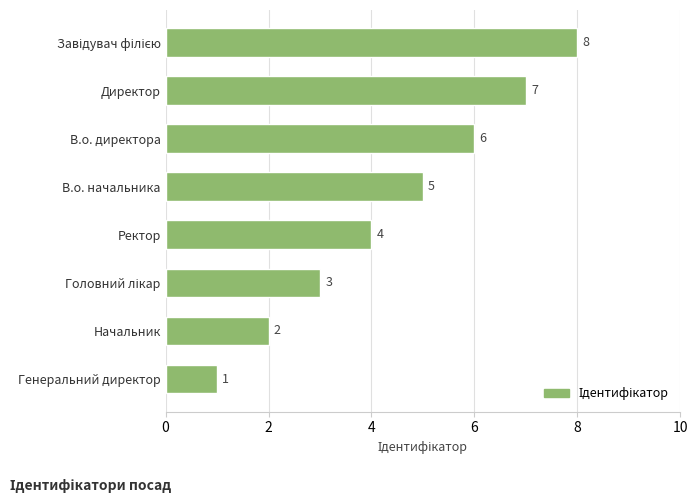

What is the change in value from Генеральний директор to В.о. начальника?

+4